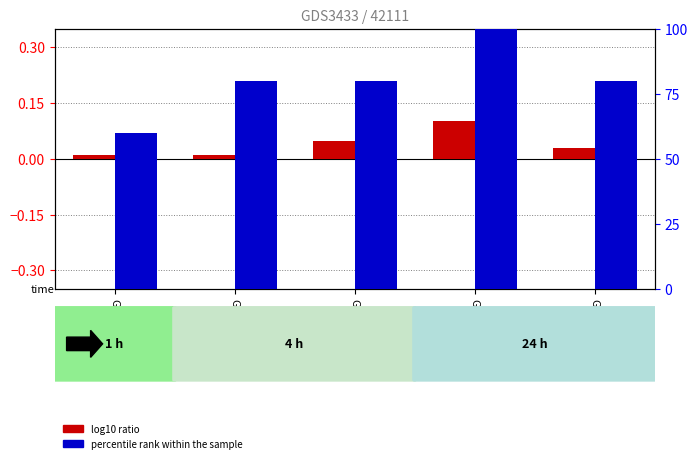

True or false: percentile rank within the sample has a value of 80.0 at GSM120648.

True